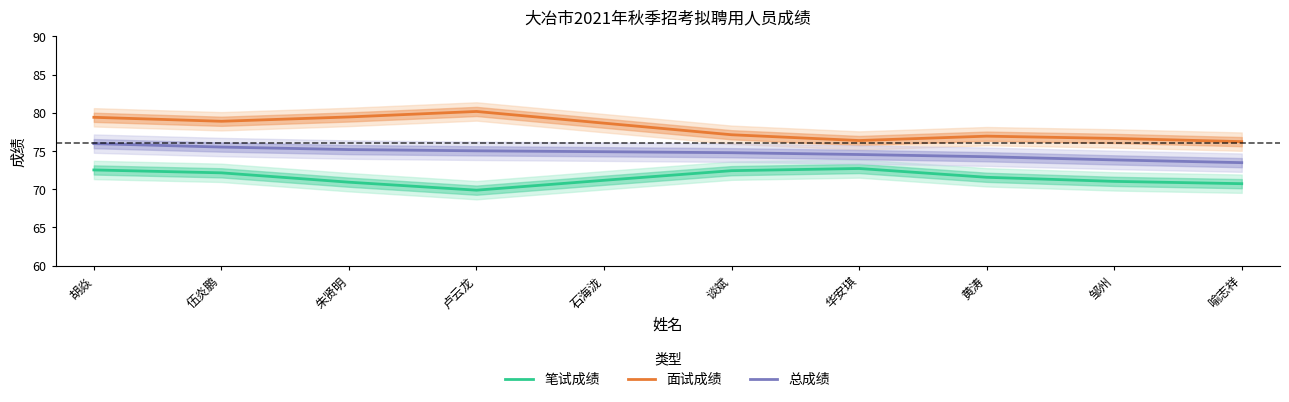

True or false: 总成绩 has a value of 31.9 at 黄涛.

False